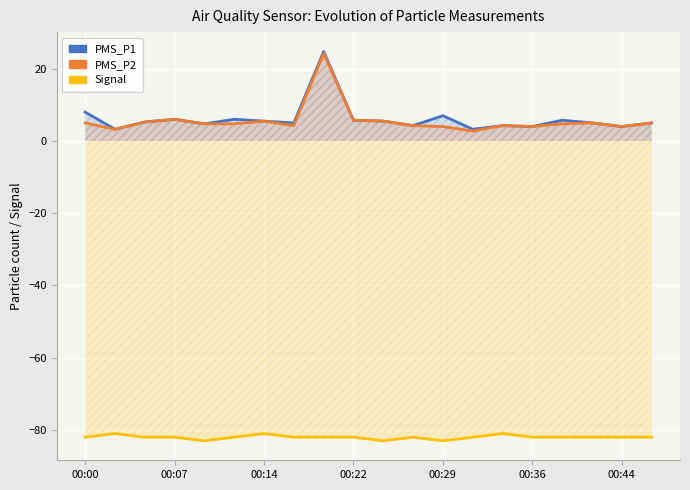

What is the maximum value for PMS_P2?

24.2